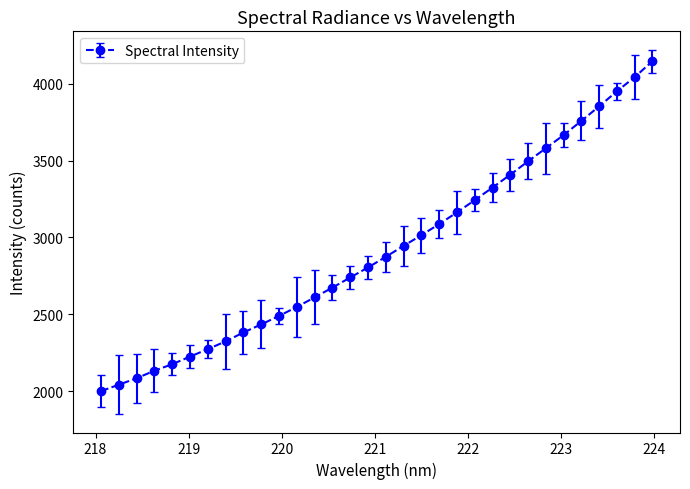

What is the value of the 26th point from the left?

3580.3